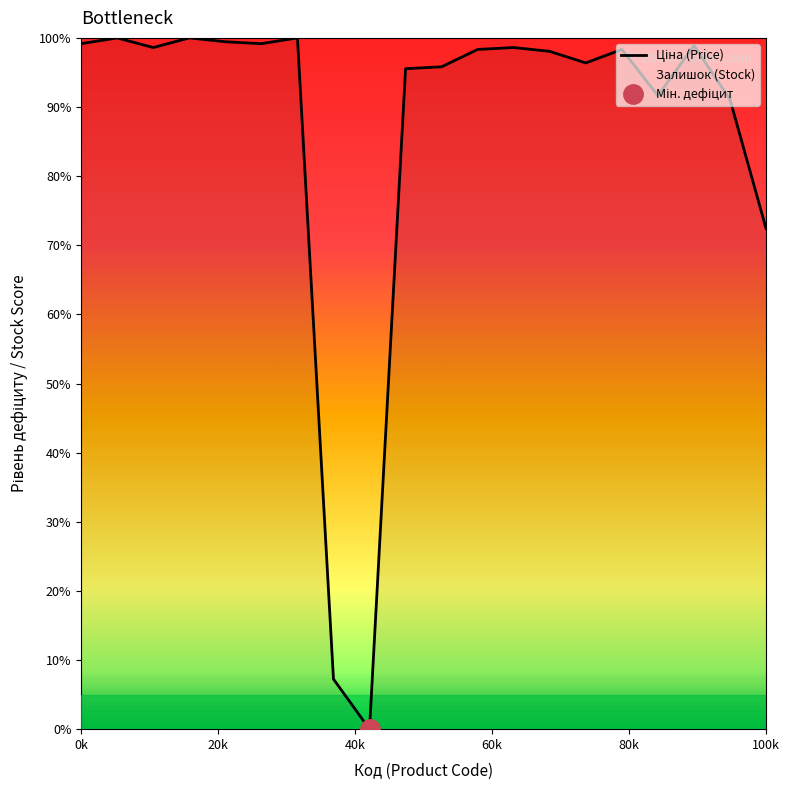

At which label does the data first exceed 98?

0k